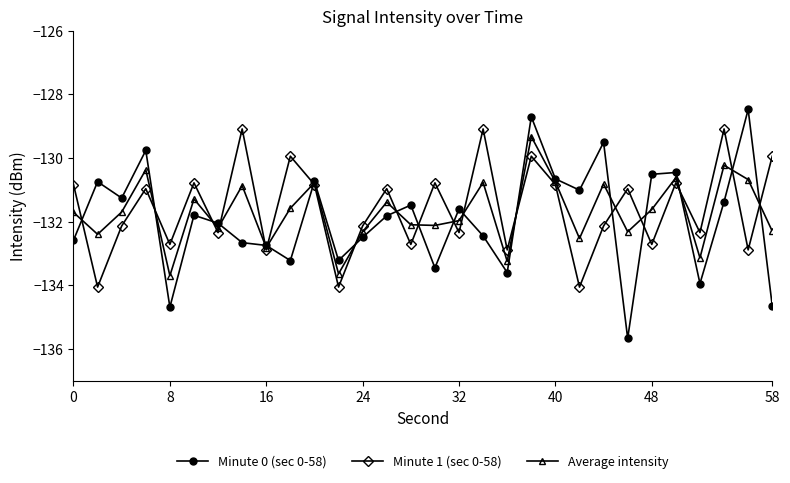

How many interior local valleys does the Minute 1 (sec 0-58) series have?

12